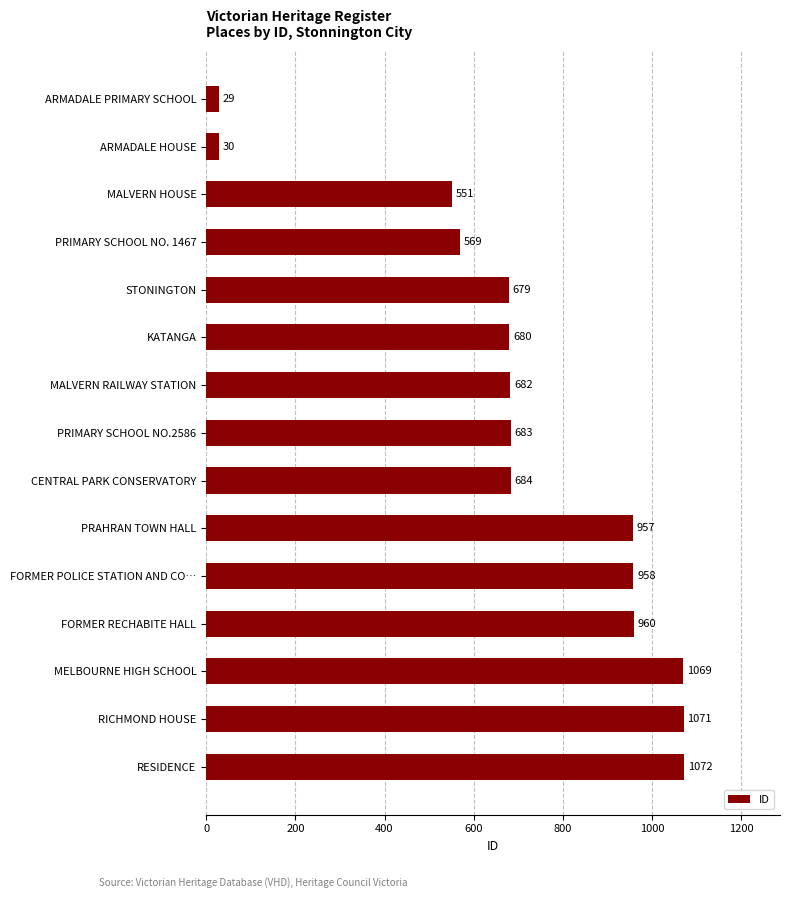

Where is the data nearest to the value 550?

MALVERN HOUSE